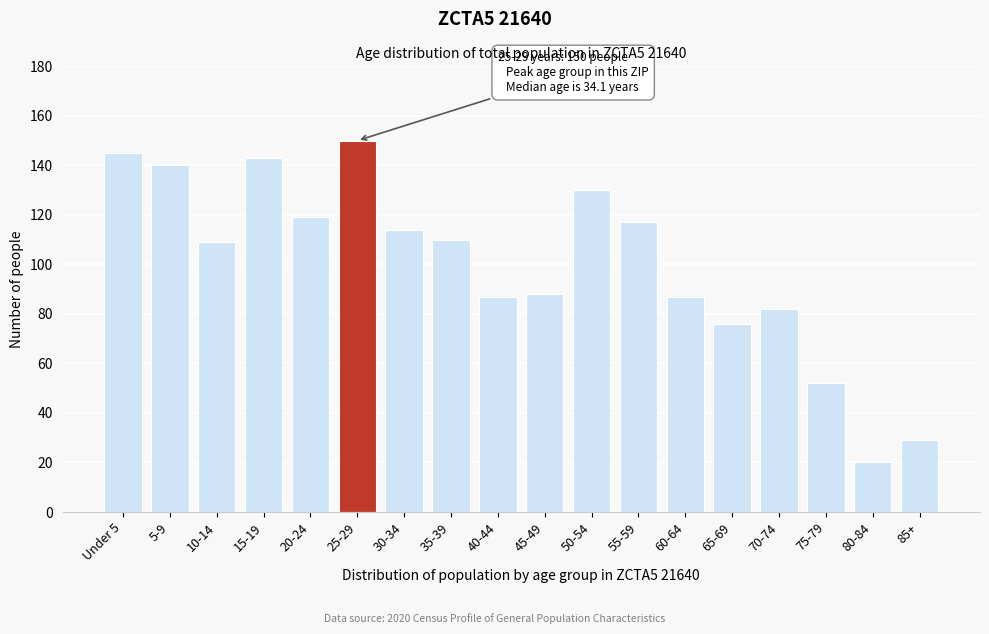

Reading left to right, transcribe all the data shown in this chart.

Under 5=145	5-9=140	10-14=109	15-19=143	20-24=119	25-29=150	30-34=114	35-39=110	40-44=87	45-49=88	50-54=130	55-59=117	60-64=87	65-69=76	70-74=82	75-79=52	80-84=20	85+=29